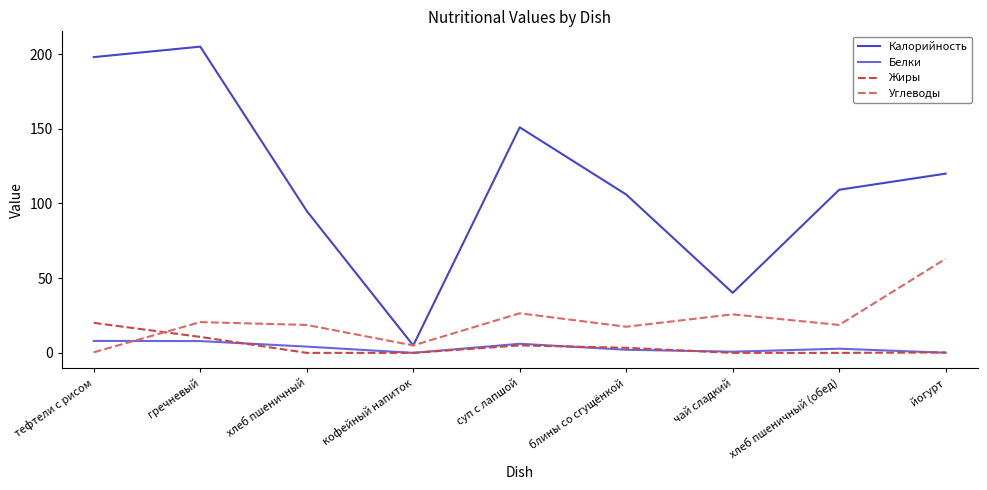

How many interior local peaks does the Углеводы series have?

3